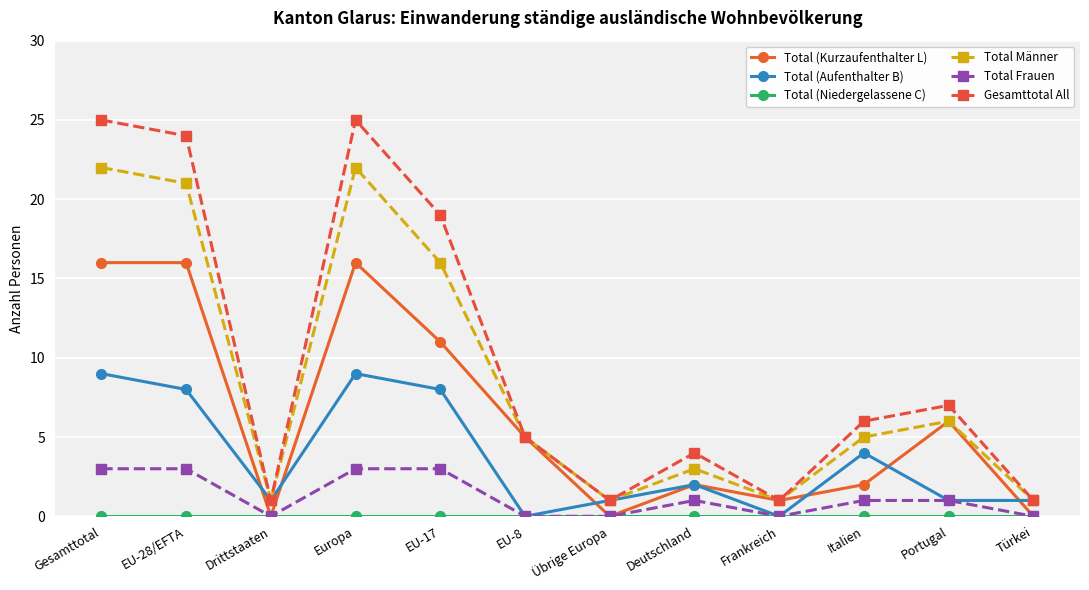

How many interior local peaks does the Gesamttotal All series have?

3